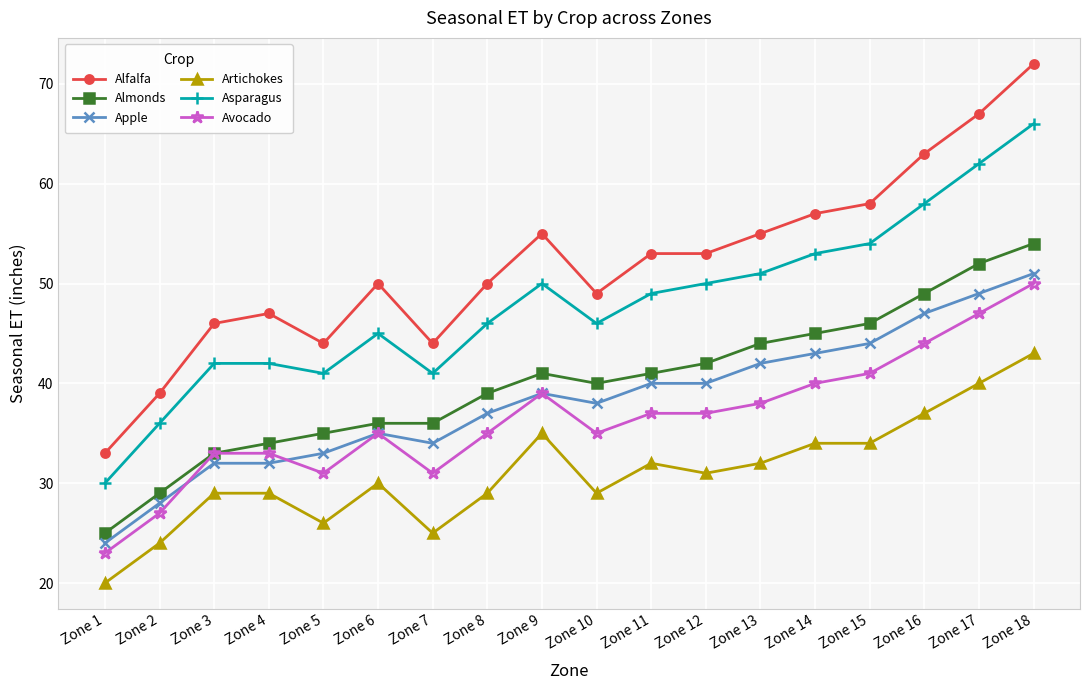

Which series changed the most between Zone 10 and Zone 11?

Alfalfa